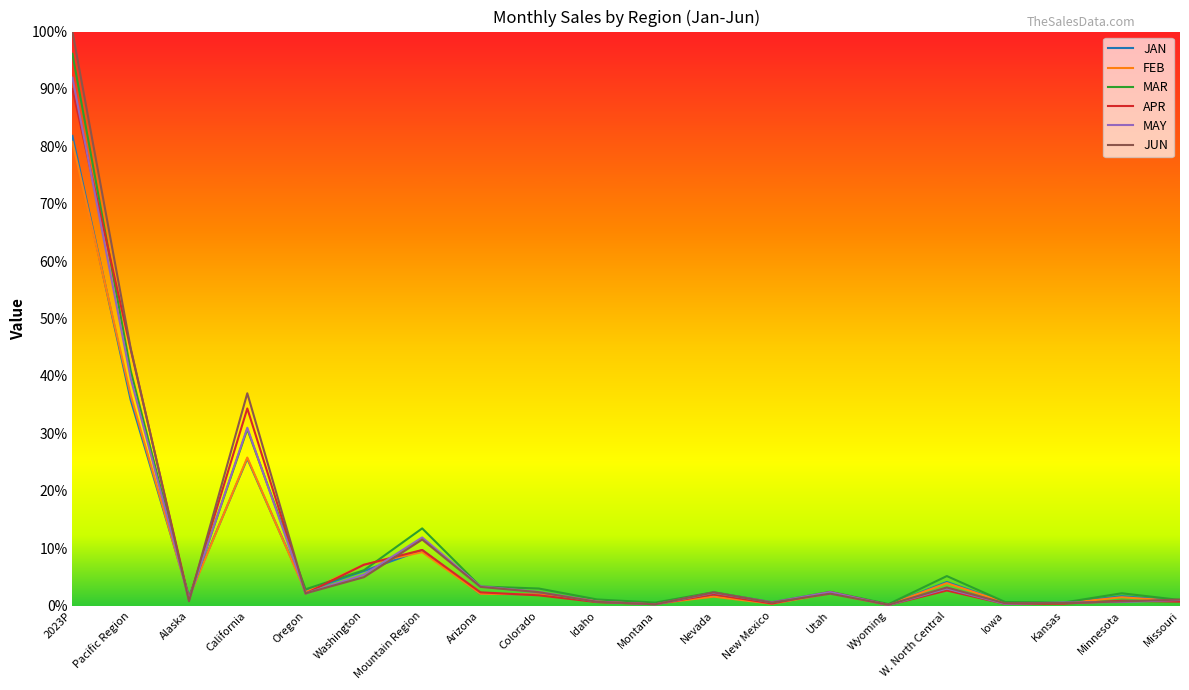

What position from the right is Mountain Region?

14